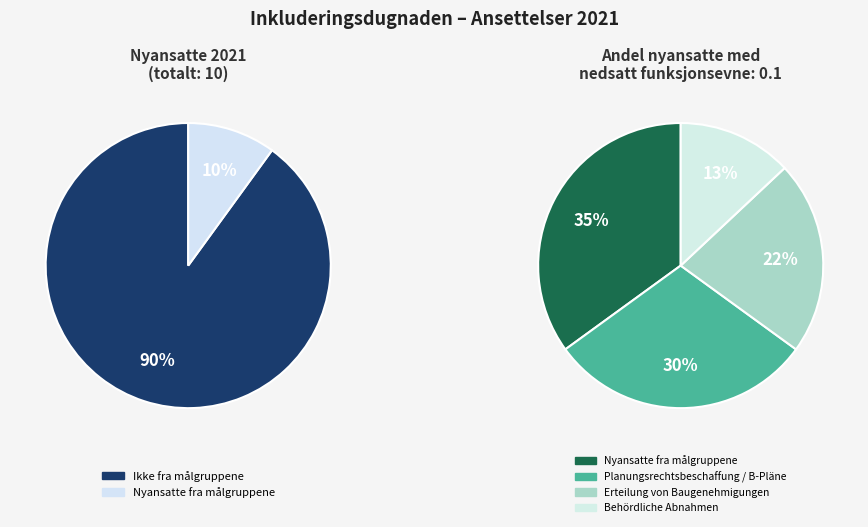

Approximately how many times larger is the value at Nyansatte fra målgruppene compared to Nyansatte totalt?

0.1